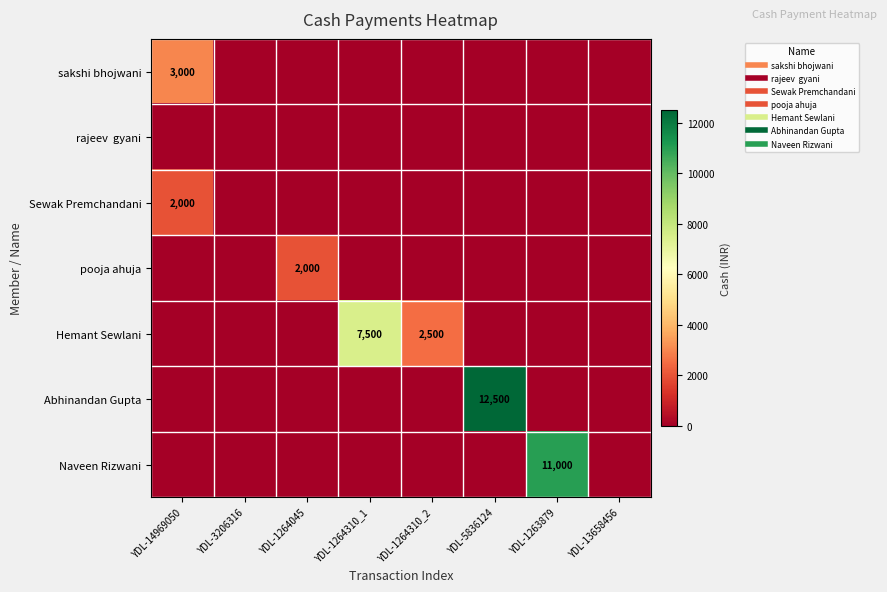

At how many categories does at least one series exceed 5673?

3